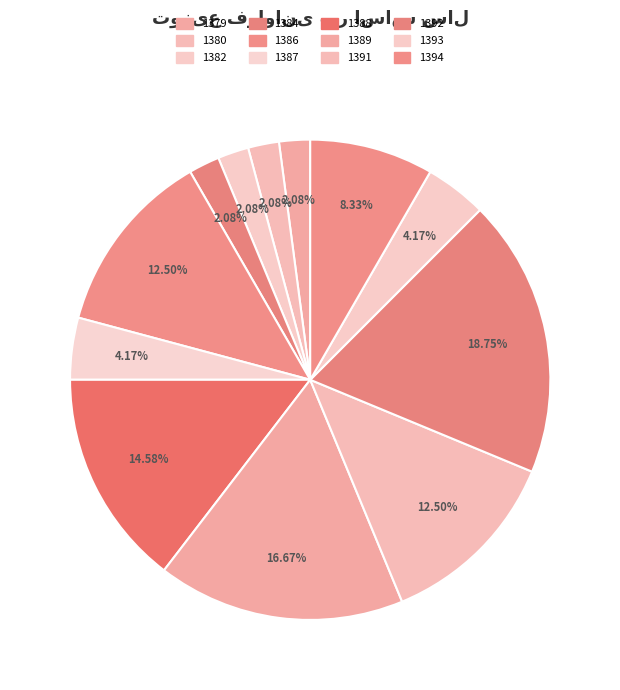

Is 1382 the majority of the pie?

No